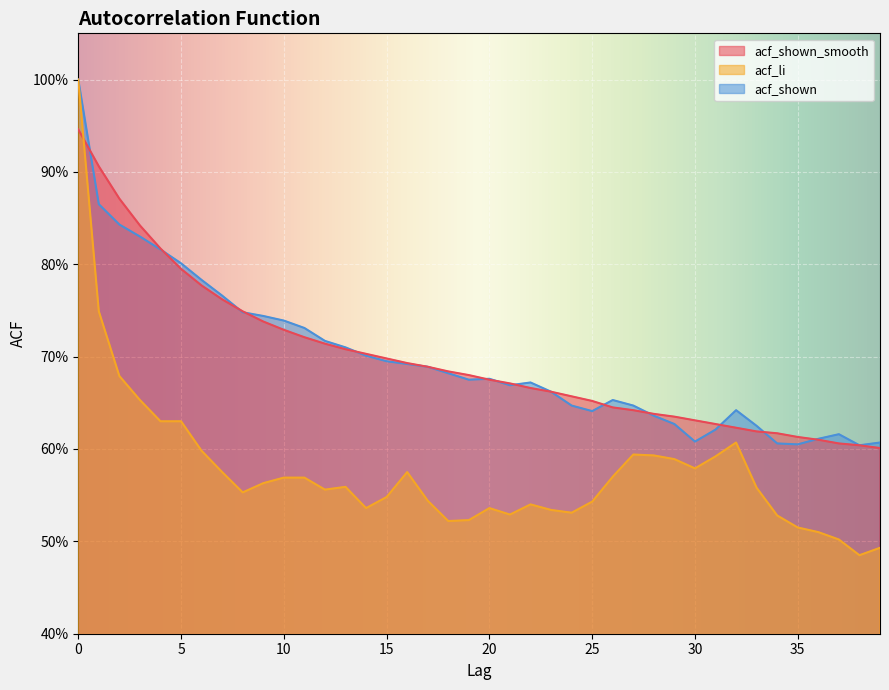

Between 24 and 33, which series saw the biggest shift?

acf_shown_smooth